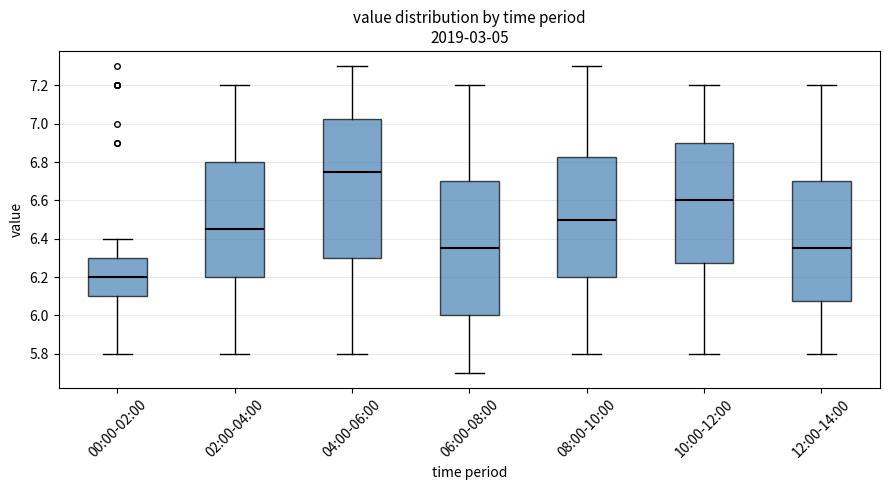

Which box has the lowest median line?

00:00-02:00